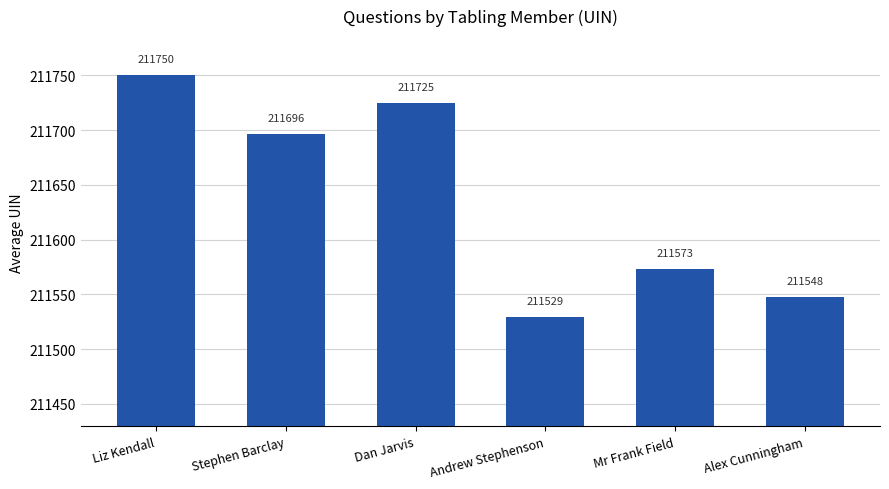

How many data points does each series have?

6